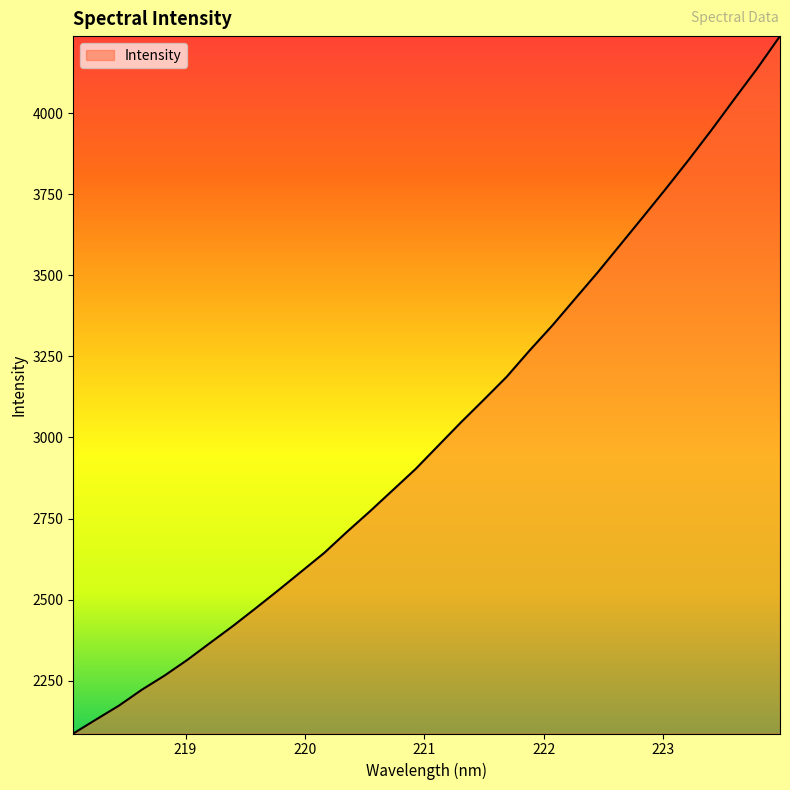

What is the smallest value displayed?

2086.7